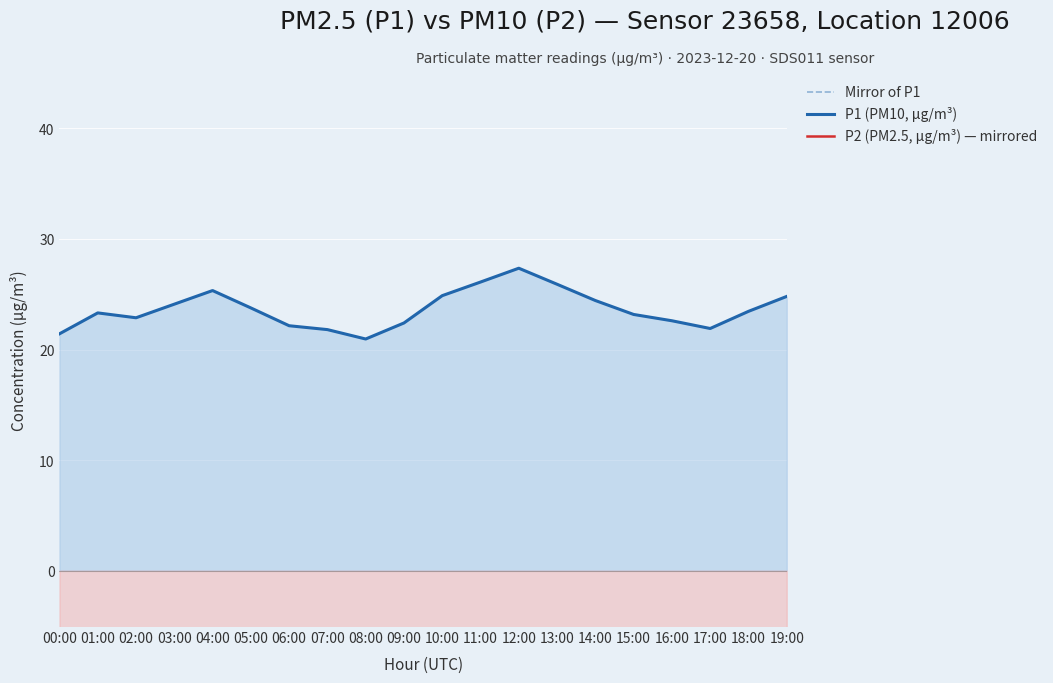

What is the label of the 7th point from the right?

13:00